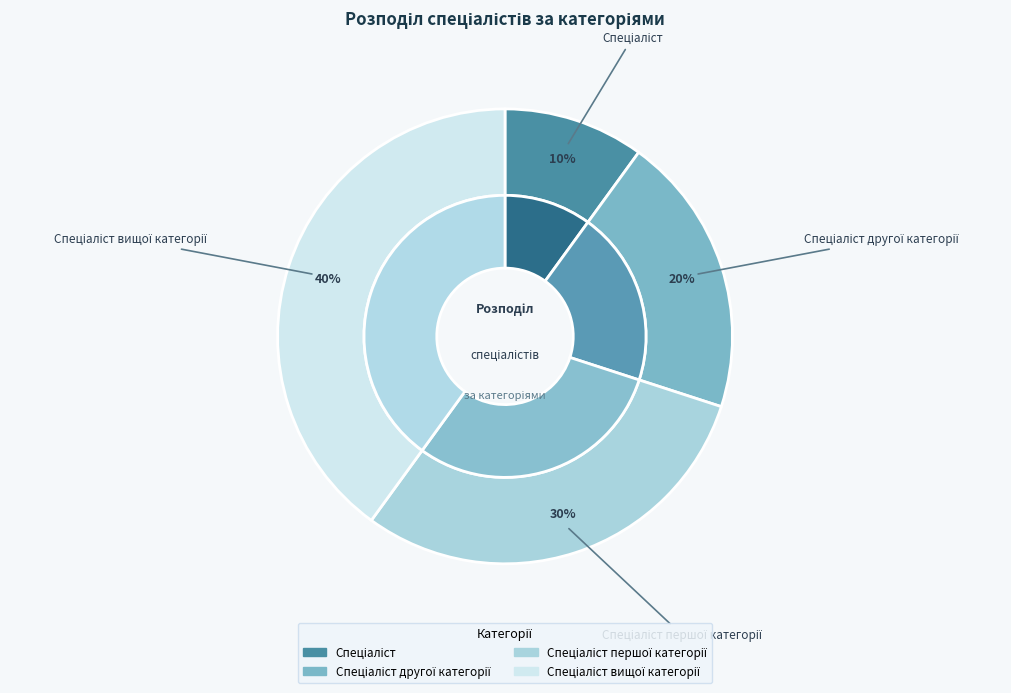

What is the largest slice in the pie chart?

Спеціаліст вищої категорії